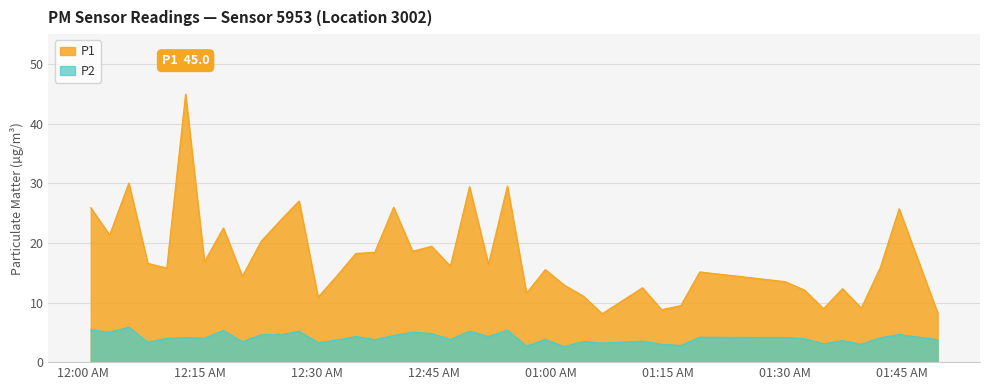

How many lines are shown in the chart?

2